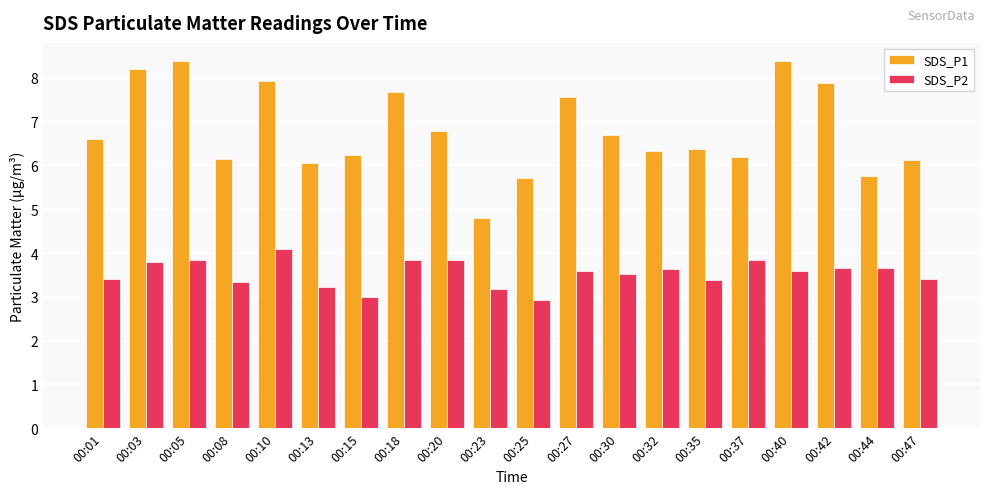

How many categories are shown in the chart?

20